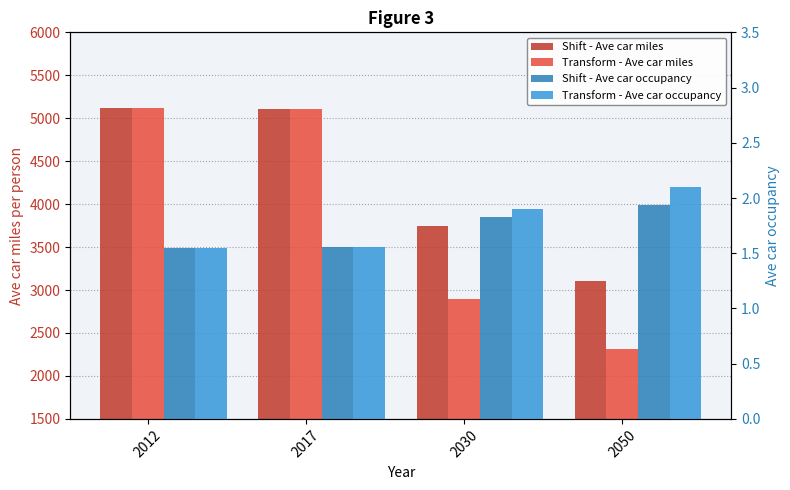

The value of Shift - Ave car miles at 2030 is 6595.5. True or false?

False